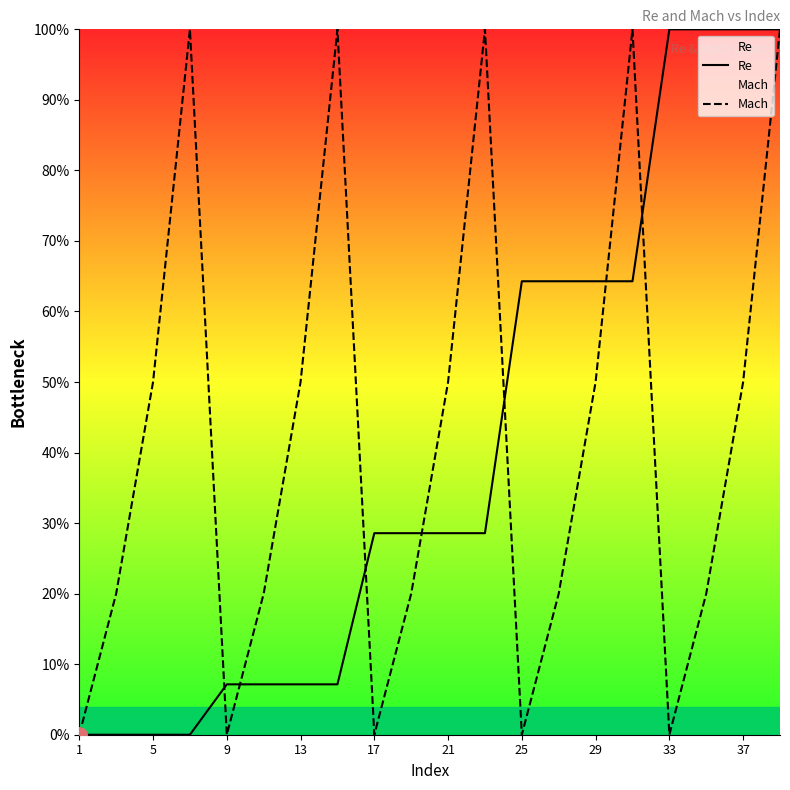

Which series has the largest total across all categories?

Mach